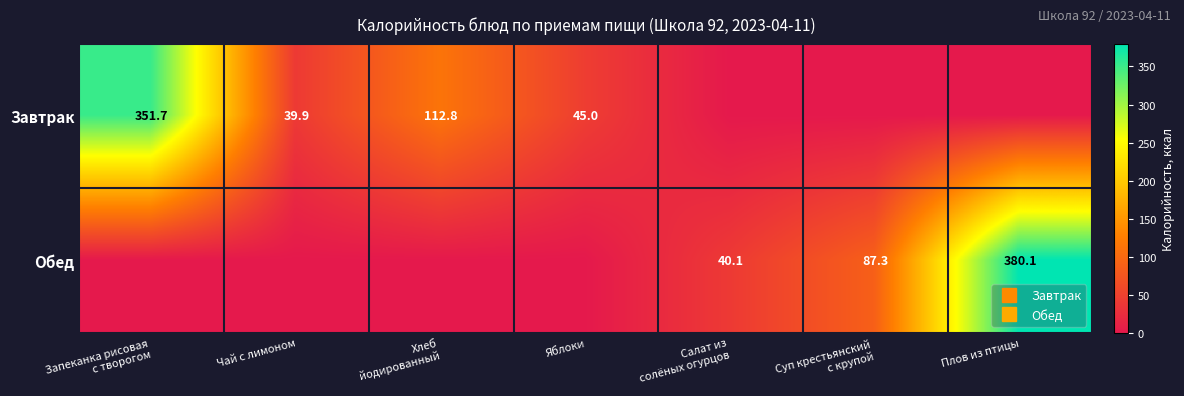

What is the maximum value for Завтрак?

351.7